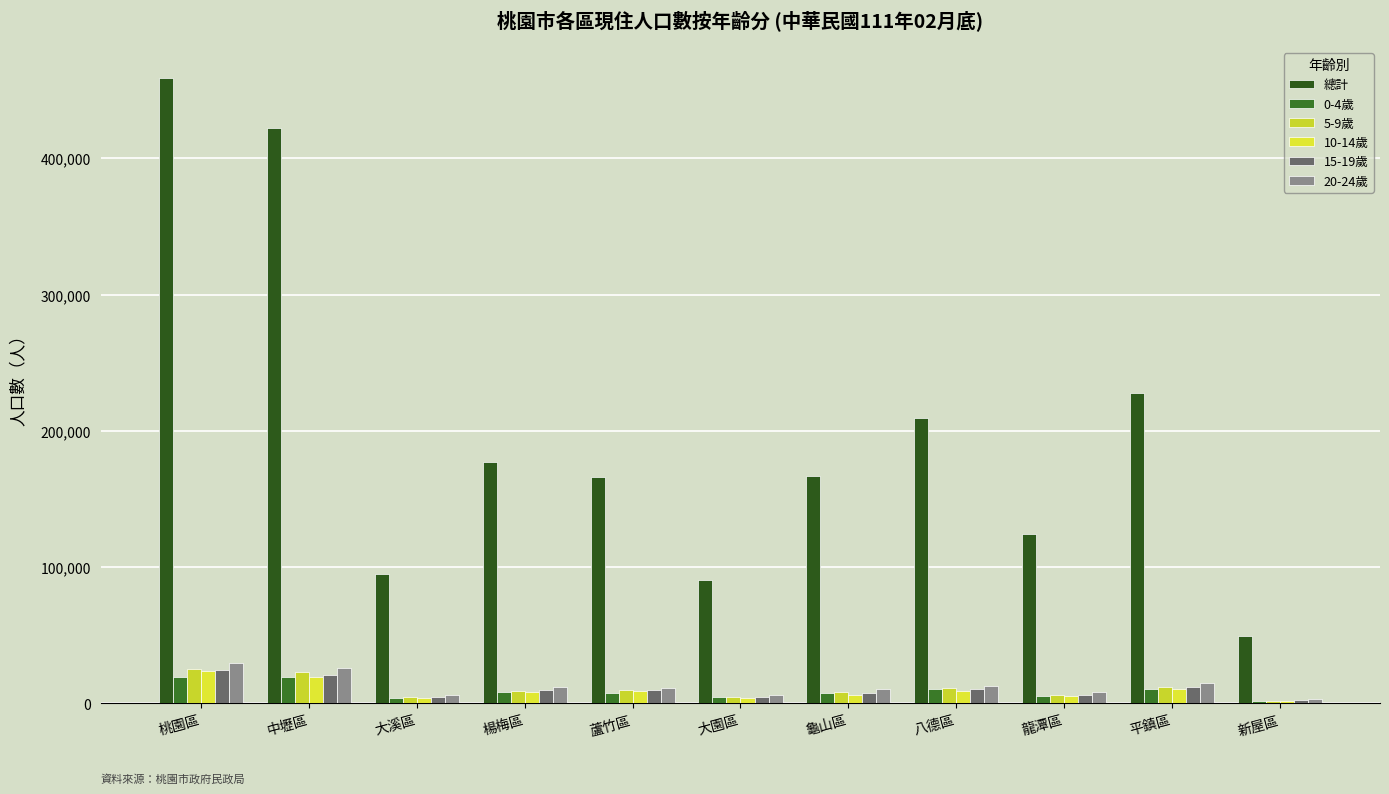

What is the sum of the 20-24歲 values at 中壢區 and 蘆竹區?

37147